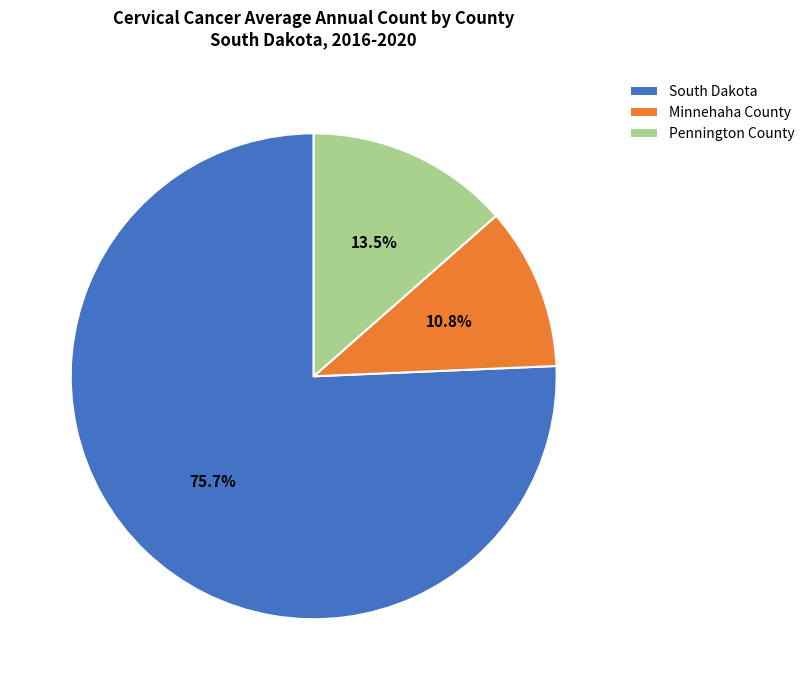

Count the number of slices in the pie.

3